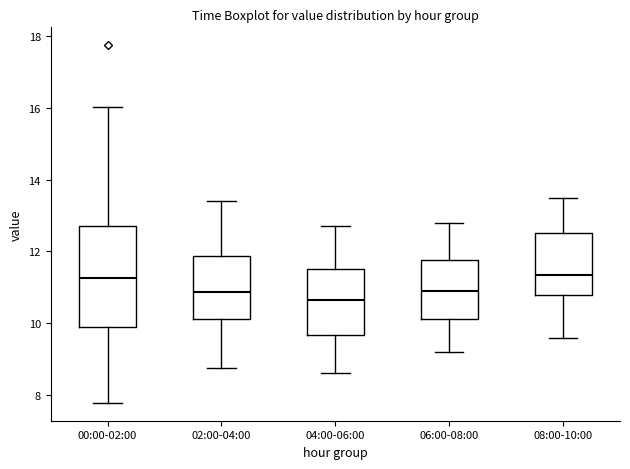

Reading left to right, read every box against the y-axis: the position of its median line, the range the box covers, and the ends of its whiskers. The values are not printed on the chart, so give them approximately, as read against the axis.

00:00-02:00: median 11.2, box 9.8 to 12.6, whiskers 7.8 to 16.0
02:00-04:00: median 10.8, box 10.2 to 11.8, whiskers 8.8 to 13.4
04:00-06:00: median 10.6, box 9.6 to 11.6, whiskers 8.6 to 12.8
06:00-08:00: median 11.0, box 10.2 to 11.8, whiskers 9.2 to 12.8
08:00-10:00: median 11.4, box 10.8 to 12.6, whiskers 9.6 to 13.6